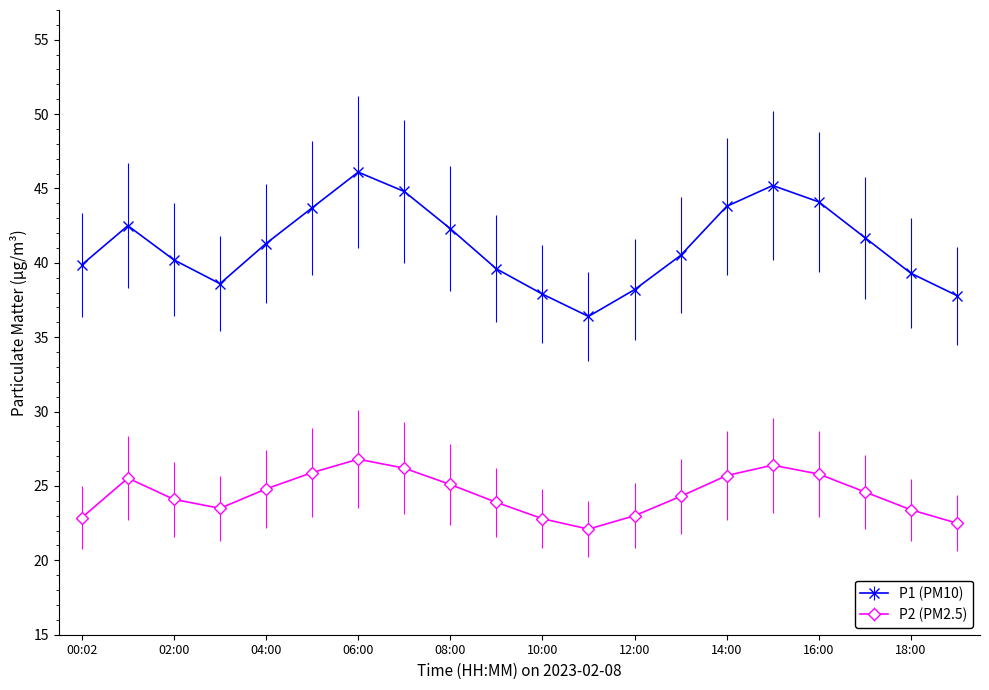

What is the minimum value shown in the chart?

22.1